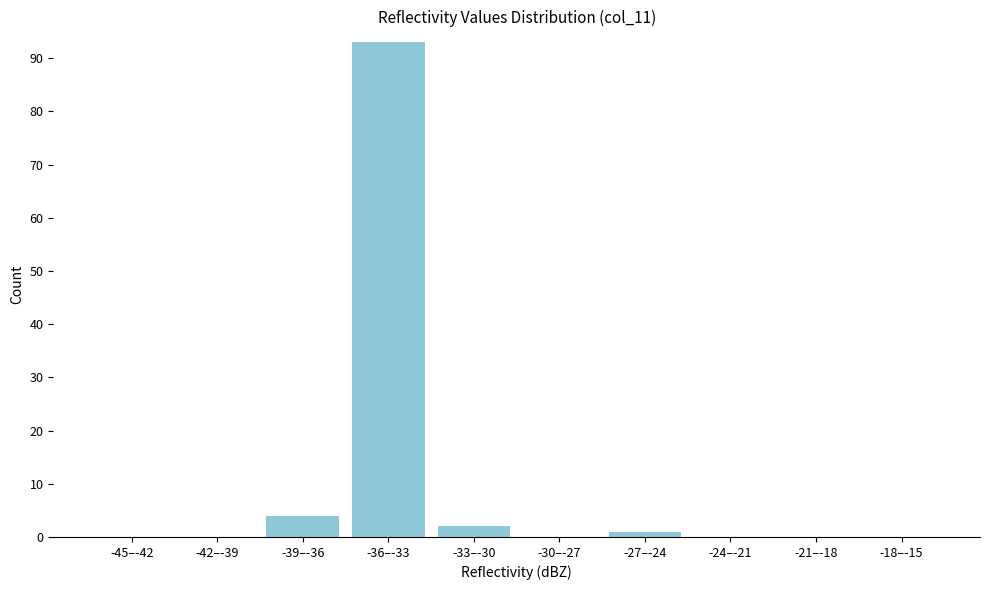

Reading left to right, transcribe all the data shown in this chart.

-45–-42=0	-42–-39=0	-39–-36=4	-36–-33=93	-33–-30=2	-30–-27=0	-27–-24=1	-24–-21=0	-21–-18=0	-18–-15=0